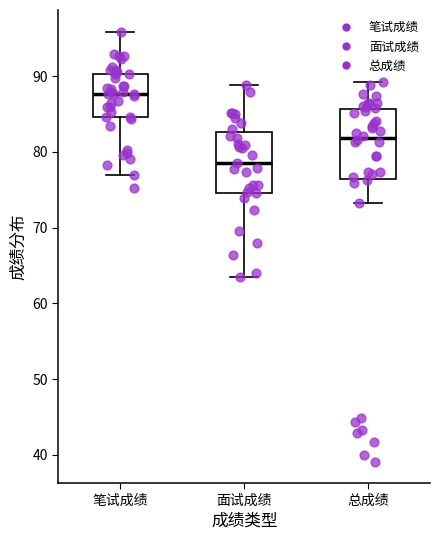

Reading left to right, transcribe this box plot: for each box, give where its median line is, the range the box spans, and where its two whiskers end, as read against the y-axis. The values are not printed on the chart, so give them approximately, as read against the axis.

笔试成绩: median 88, box 85 to 90, whiskers 77 to 96
面试成绩: median 79, box 75 to 83, whiskers 63 to 89
总成绩: median 82, box 76 to 86, whiskers 73 to 89